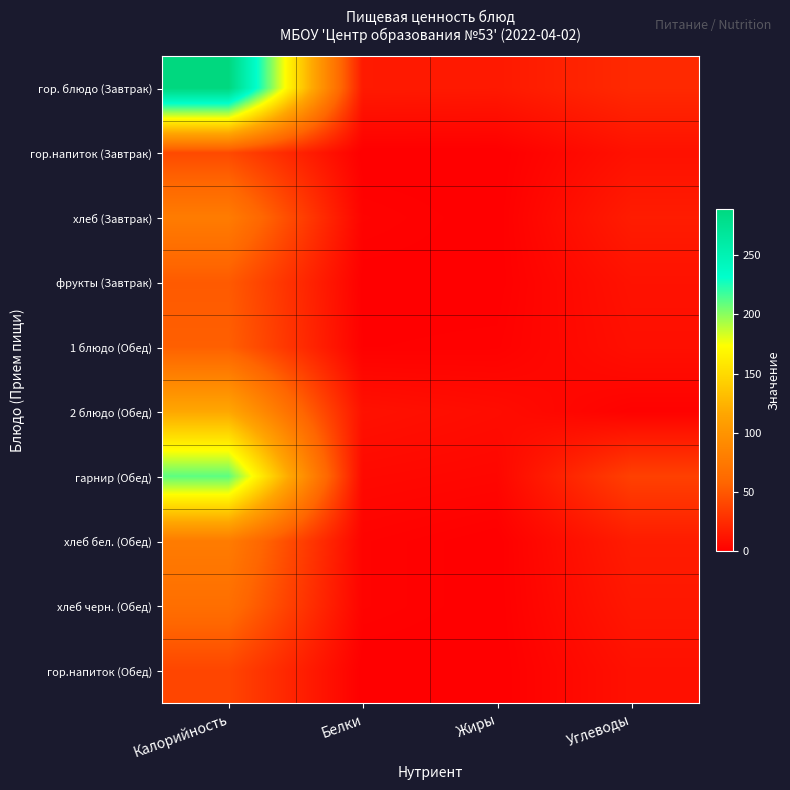

At Жиры, list the series in order from smallest to largest.

гор.напиток (Обед), гор.напиток (Завтрак), хлеб (Завтрак), хлеб бел. (Обед), хлеб черн. (Обед), фрукты (Завтрак), 1 блюдо (Обед), гарнир (Обед), 2 блюдо (Обед), гор. блюдо (Завтрак)